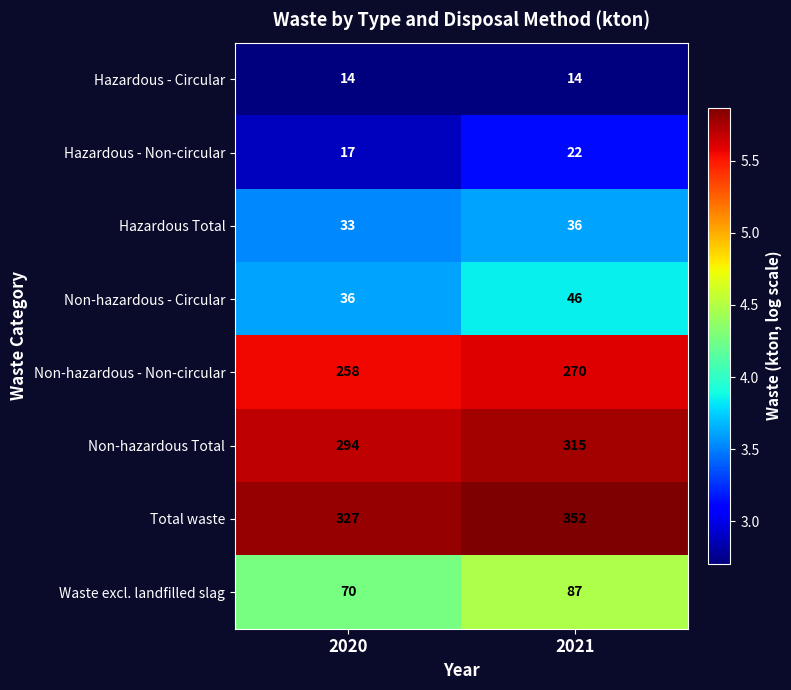

Which series has the widest spread of values?

Total waste